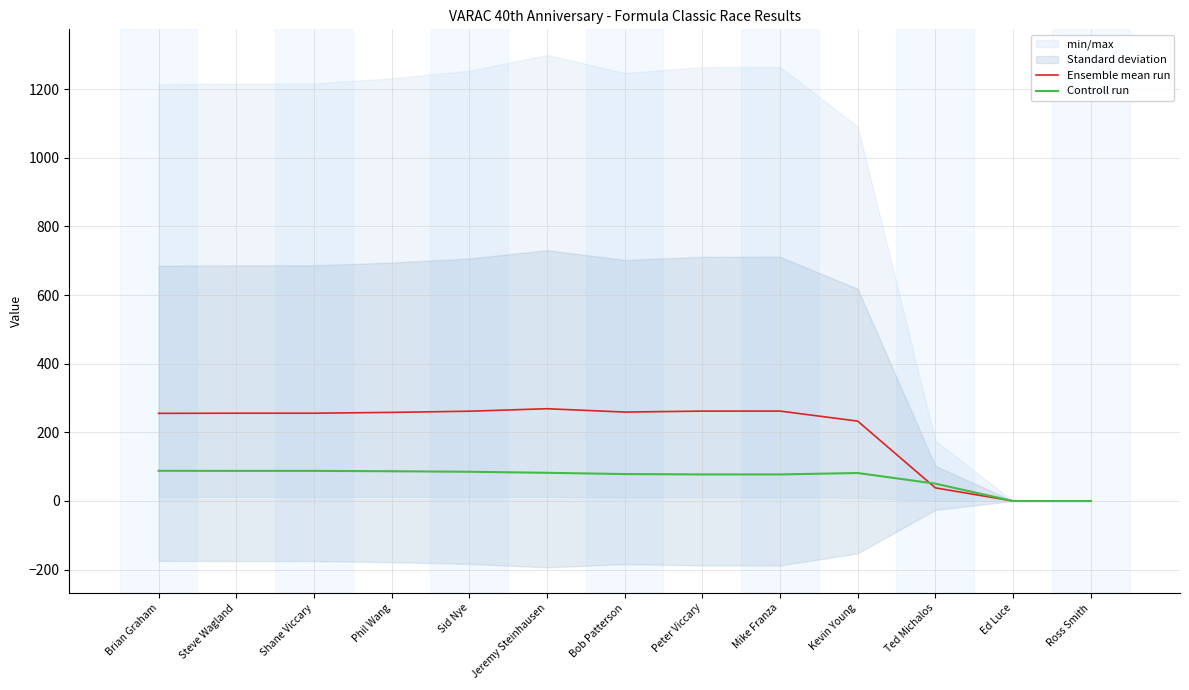

How many intersections are there between Controll run and Ensemble mean run?

1